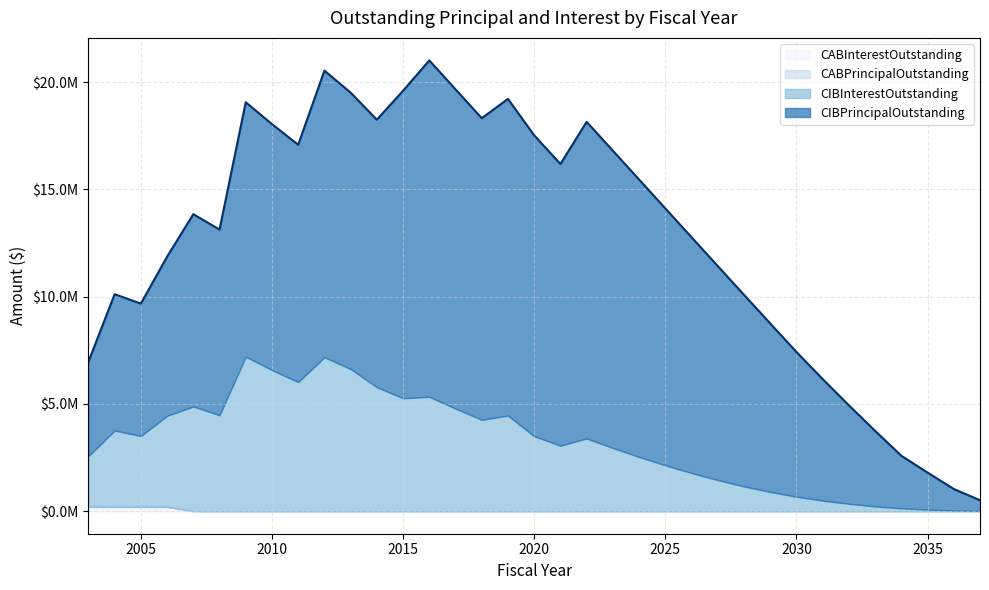

Which series changed the most between 2016 and 2021?

CIBPrincipalOutstanding